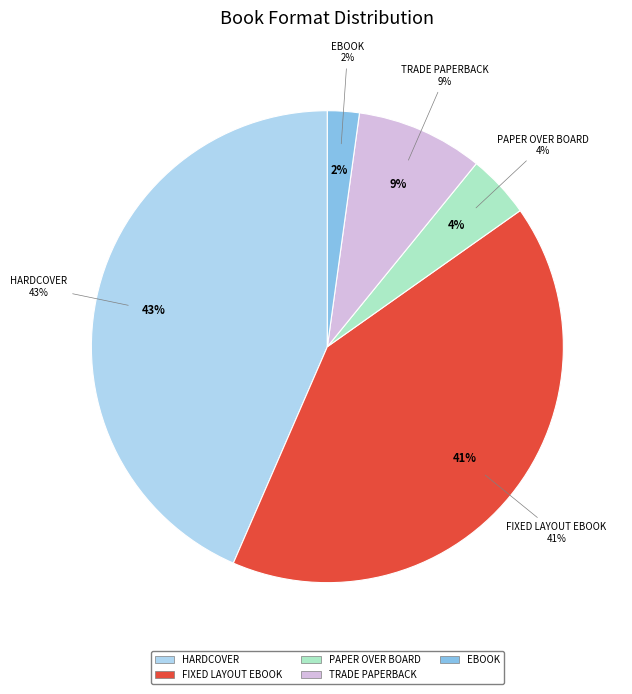

What percentage is the Paper Over Board slice, to the nearest percent?

4%